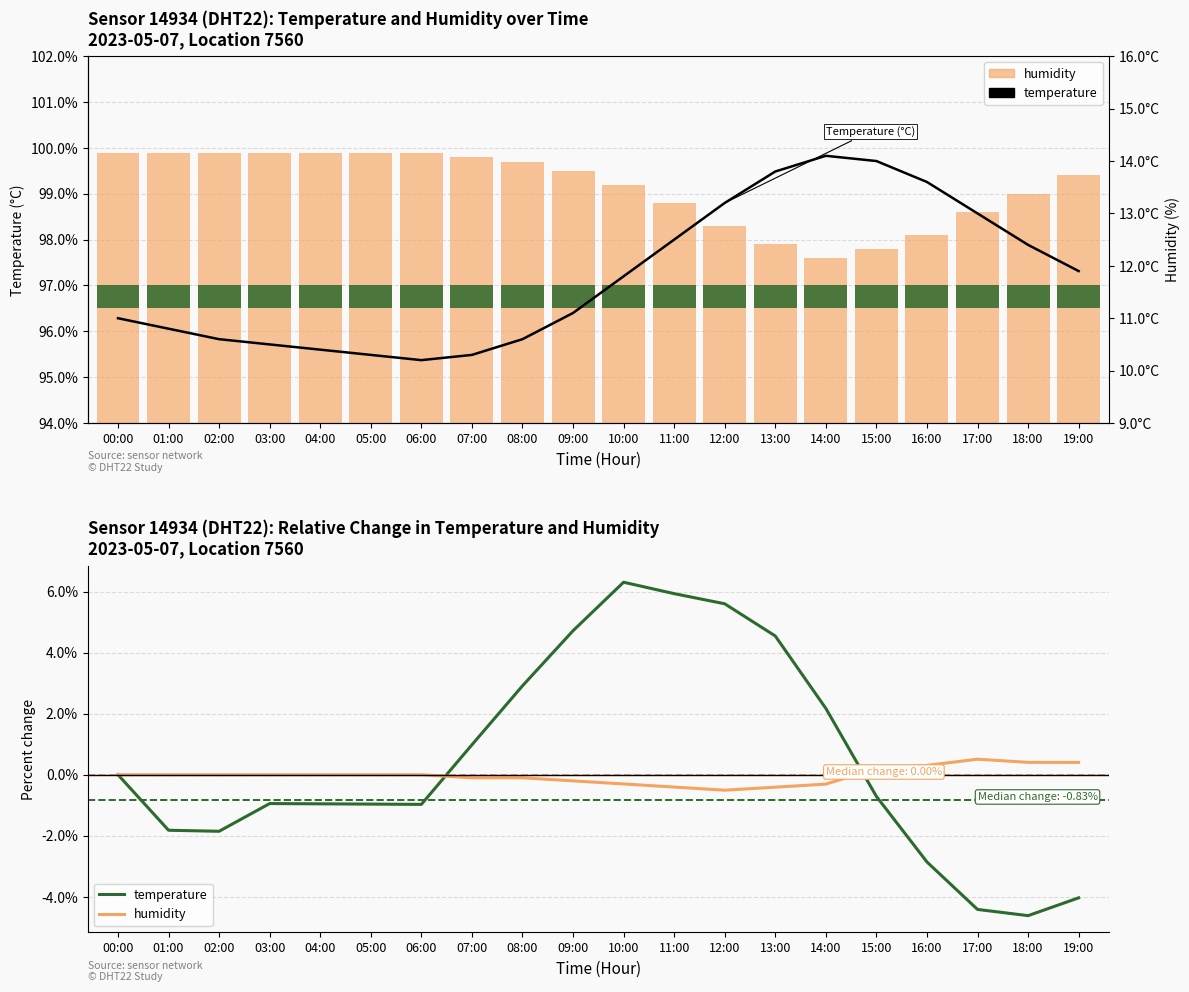

What position from the left is 00:00?

1